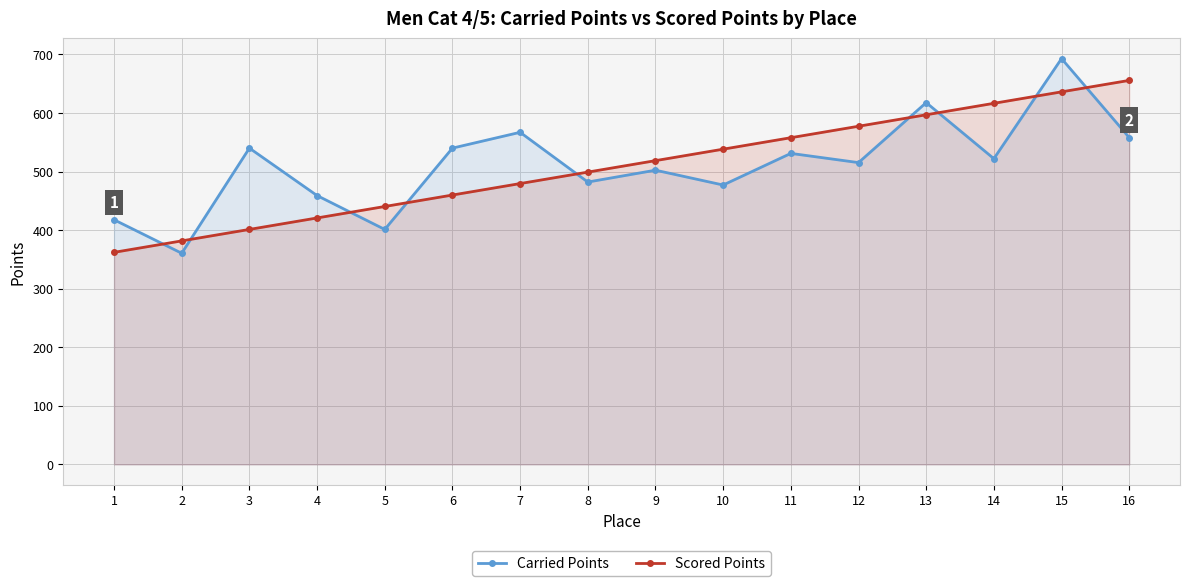

What is the total value across all series at 11?

1088.8